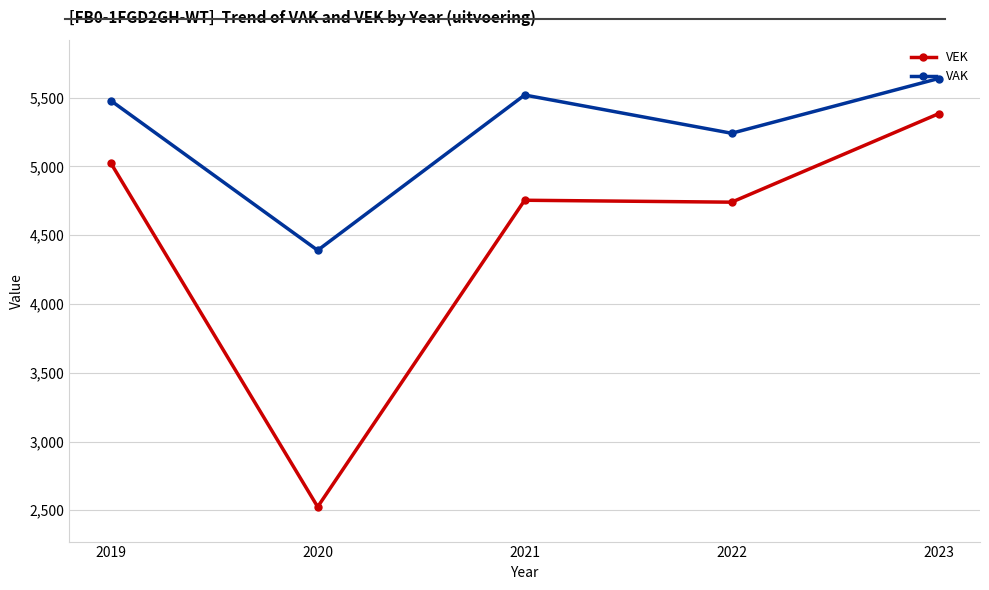

What is the difference between the VEK values at 2020 and 2019?

2501